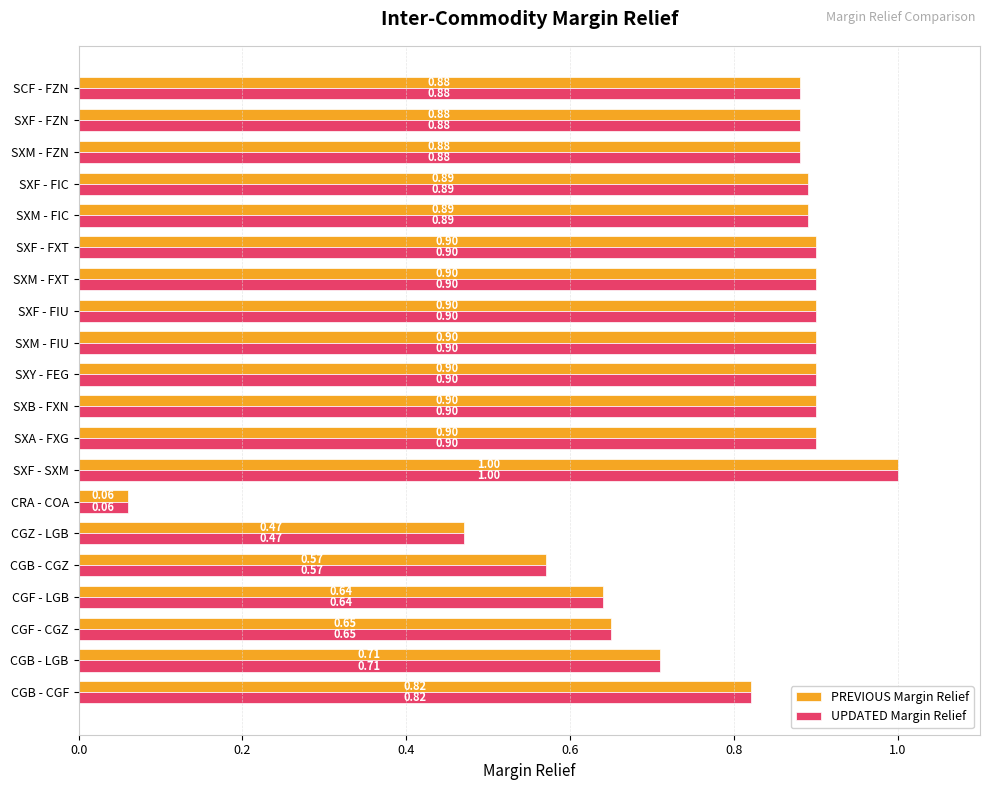

Is the value of PREVIOUS Margin Relief at SXM - FXT greater than the value of UPDATED Margin Relief at SXM - FIC?

Yes